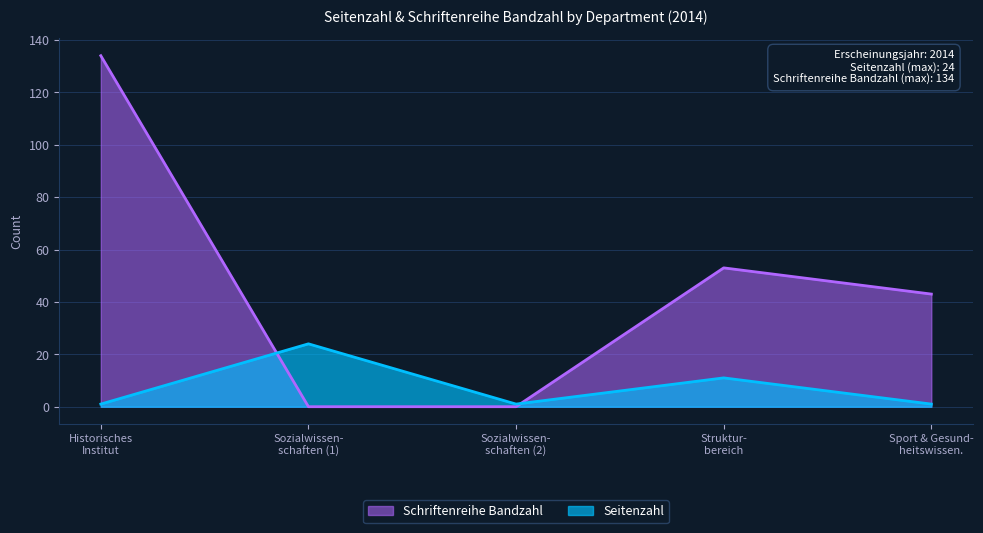

Reading left to right, extract all data points from this chart.

Seitenzahl: Historisches
Institut=1	Sozialwissen-
schaften (1)=24	Sozialwissen-
schaften (2)=1	Struktur-
bereich=11	Sport & Gesund-
heitswissen.=1
Schriftenreihe Bandzahl: Historisches
Institut=134	Sozialwissen-
schaften (1)=0	Sozialwissen-
schaften (2)=0	Struktur-
bereich=53	Sport & Gesund-
heitswissen.=43